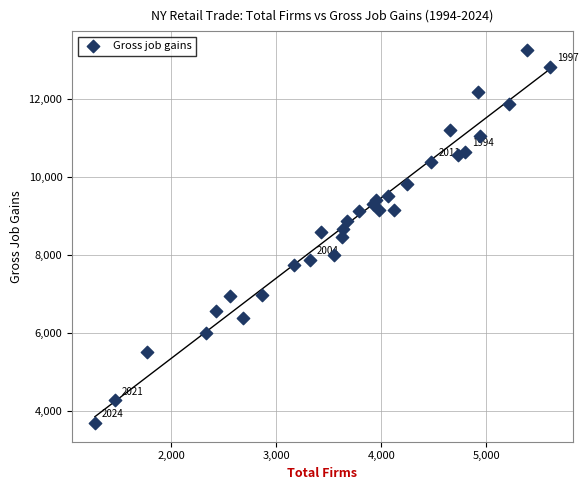

What is the range of X values (max minus min)?

4331